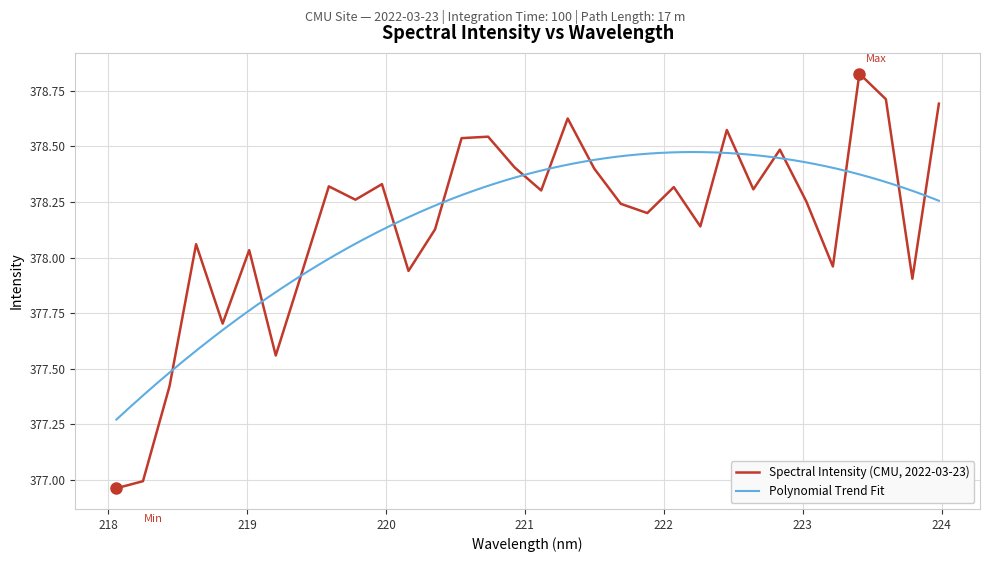

Where does the data first go above 378?

218.6332